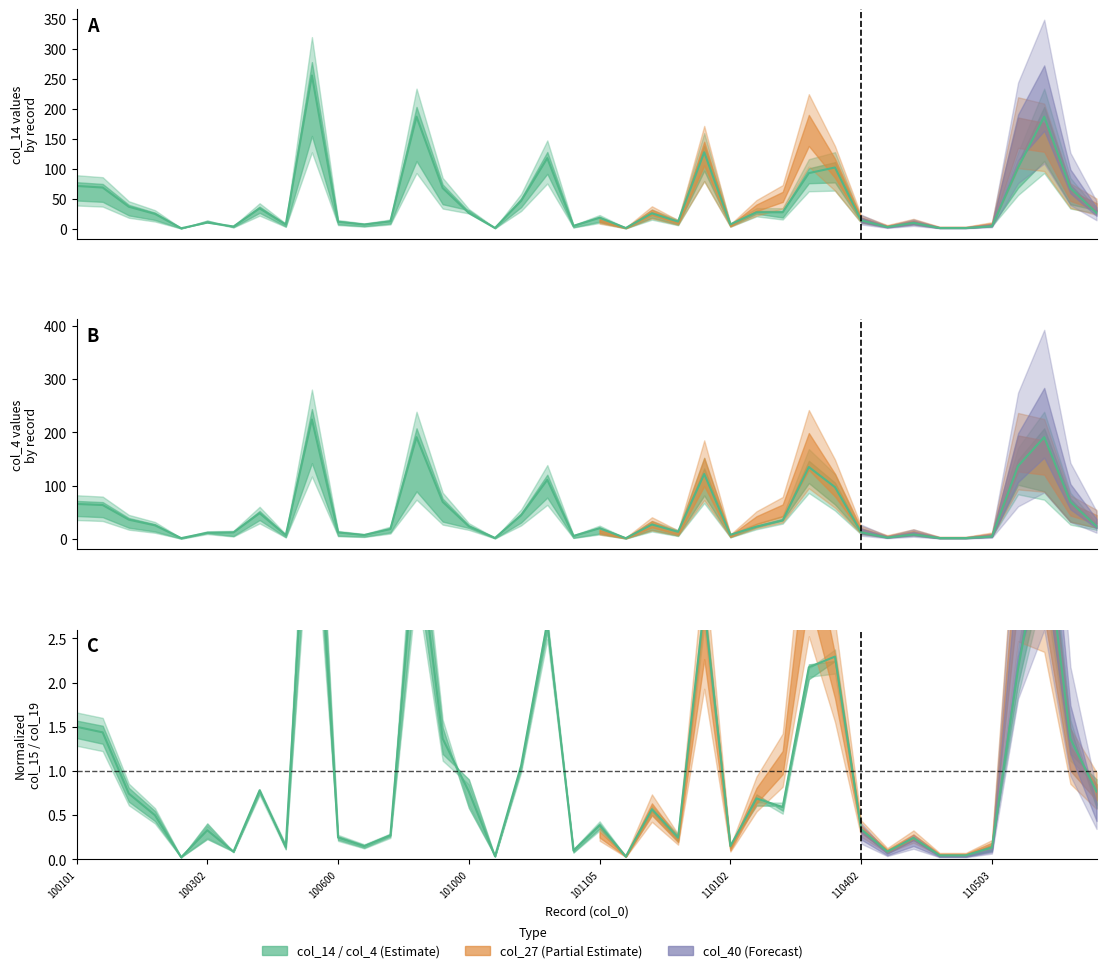

What is the value of the col_40 point at the 31st from the left?

12.4